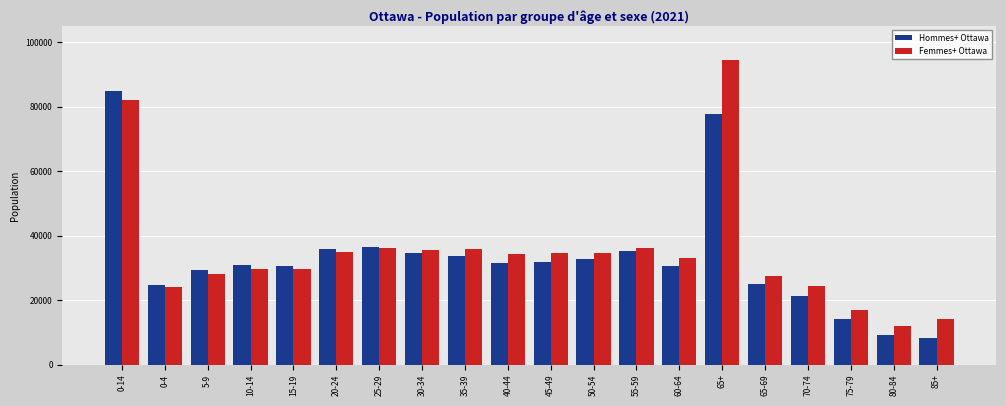

Rank the series at 70-74 from lowest to highest value.

Hommes+ Ottawa, Femmes+ Ottawa